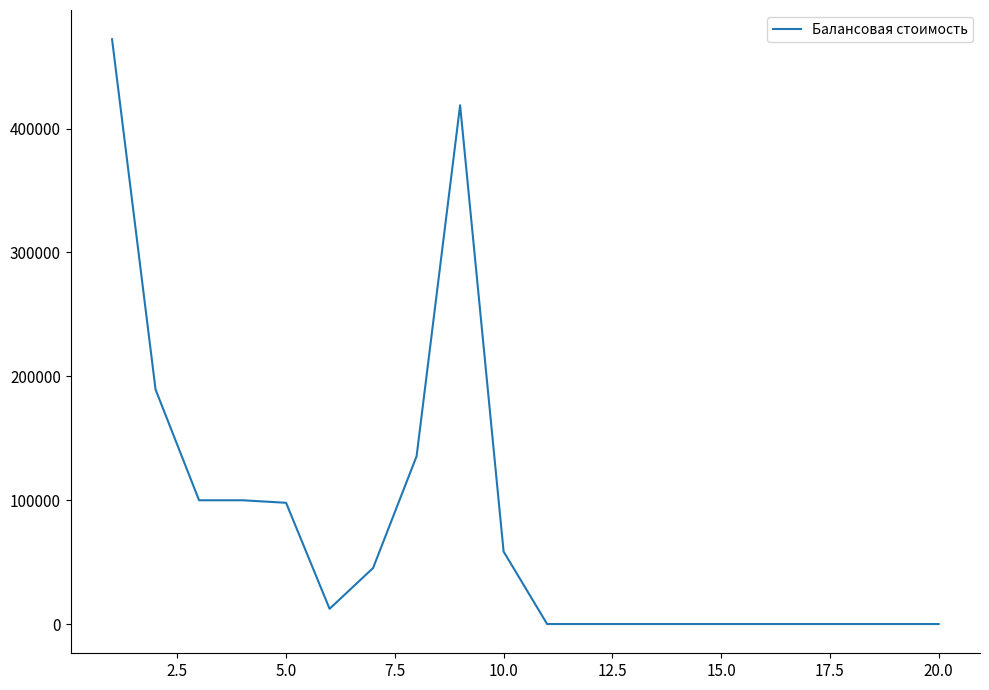

What is the difference between the maximum and minimum values?

472173.0